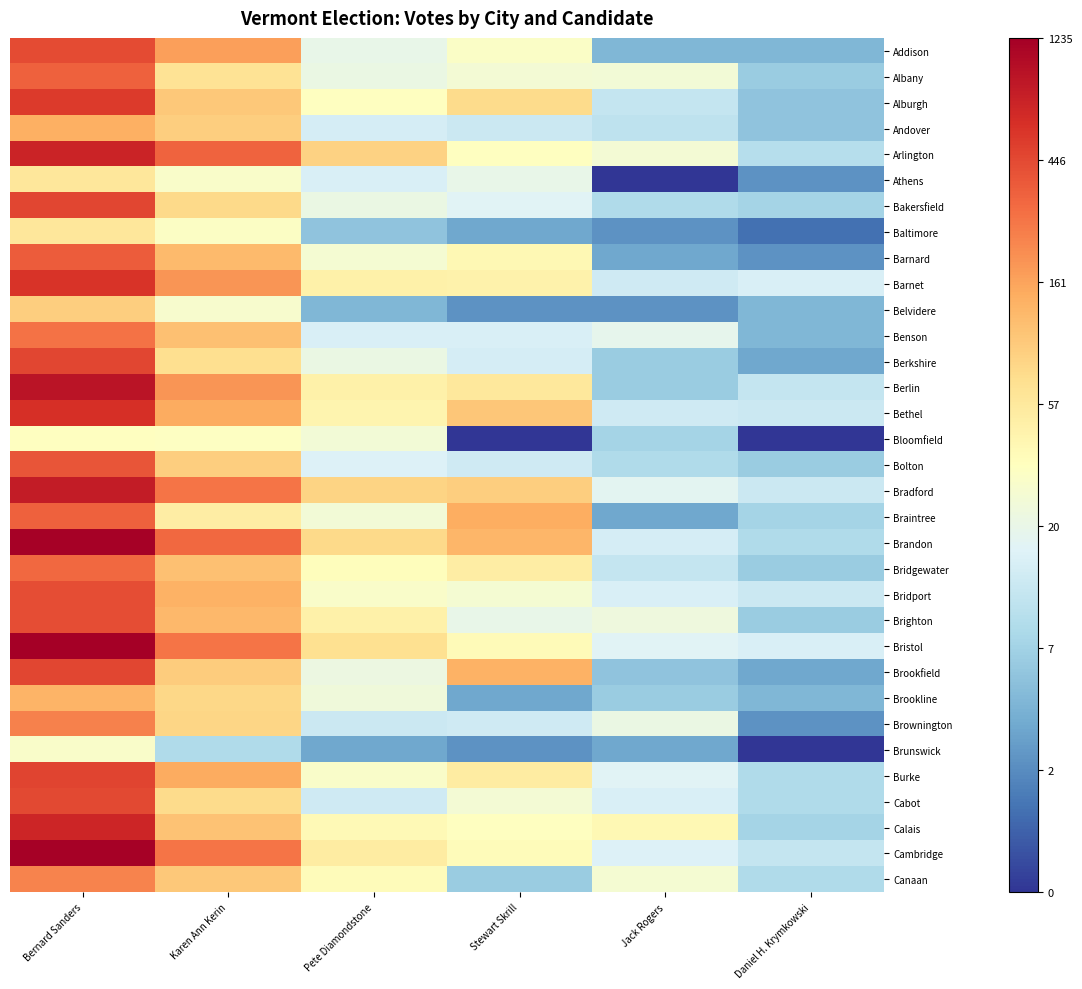

At how many categories does at least one series exceed 1?

6